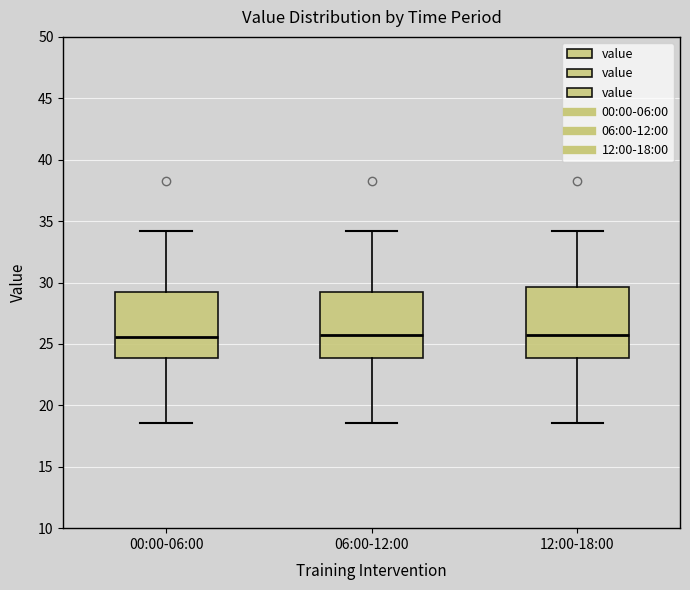

Where does the lower whisker of the box for 12:00-18:00 end on the y-axis? The values are not printed on the chart, so give them approximately, as read against the axis.

18.5